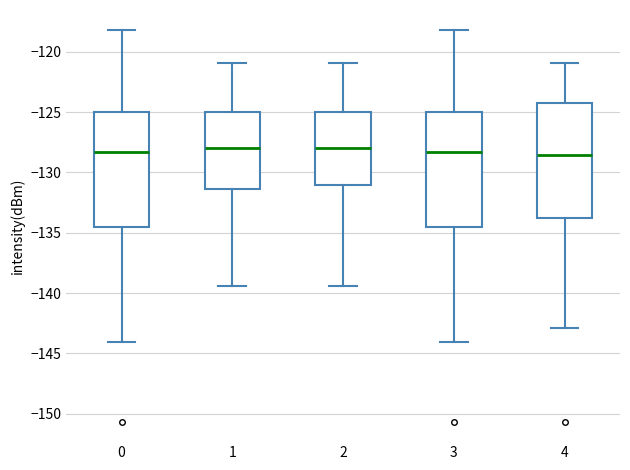

Where does the median line of the box at x = 2 sit on the y-axis? The values are not printed on the chart, so give them approximately, as read against the axis.

-128.0